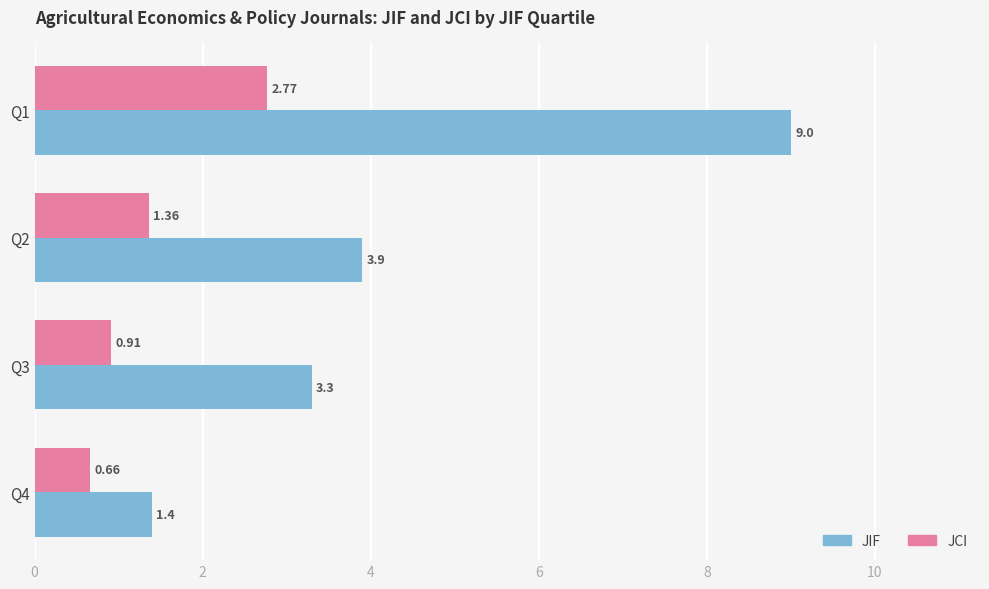

Rank the series by their maximum value, from lowest to highest.

JCI, JIF